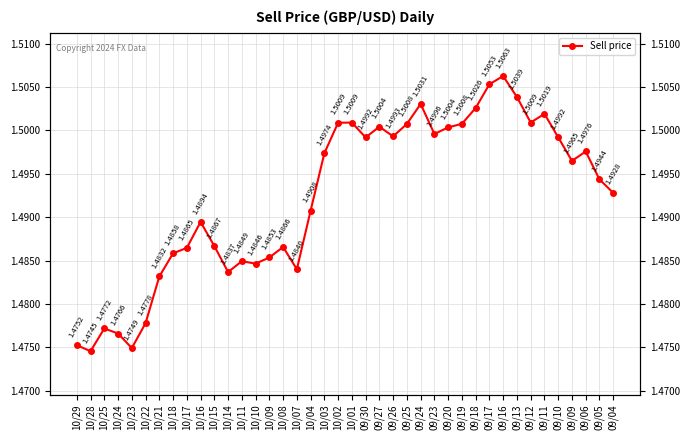

List the labels in order of value, smallest first.

10/28, 10/23, 10/29, 10/24, 10/25, 10/22, 10/21, 10/14, 10/07, 10/10, 10/11, 10/09, 10/18, 10/17, 10/08, 10/15, 10/16, 10/04, 09/04, 09/05, 09/09, 10/03, 09/06, 09/30, 09/10, 09/26, 09/23, 09/20, 09/27, 09/25, 09/19, 10/02, 10/01, 09/12, 09/11, 09/18, 09/24, 09/13, 09/17, 09/16